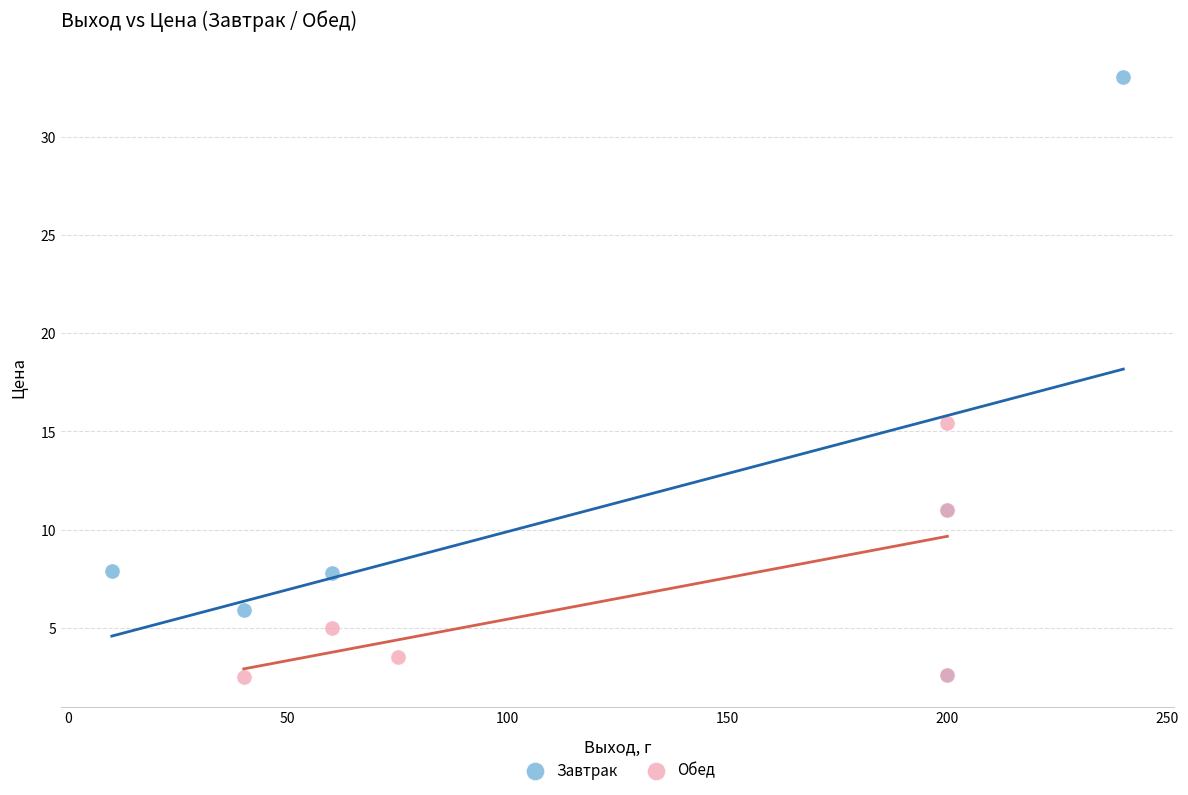

Which series has the largest Y range (max minus min)?

Завтрак